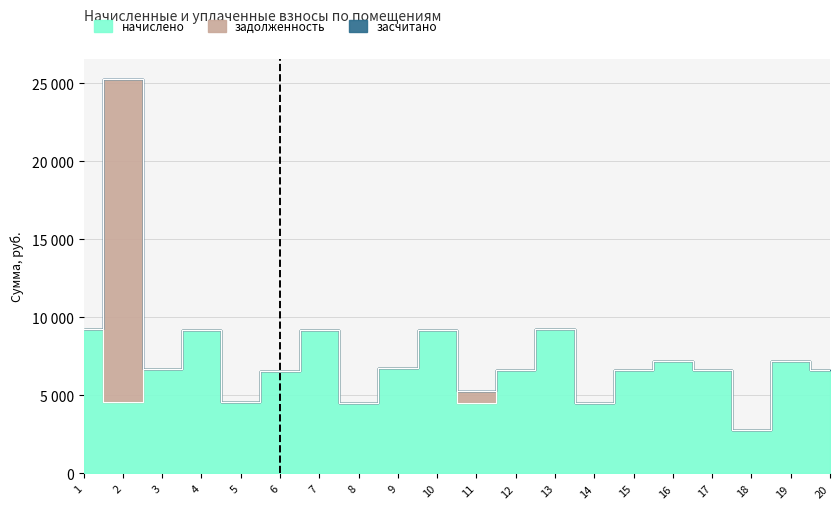

At how many categories does at least one series exceed 18870?

1